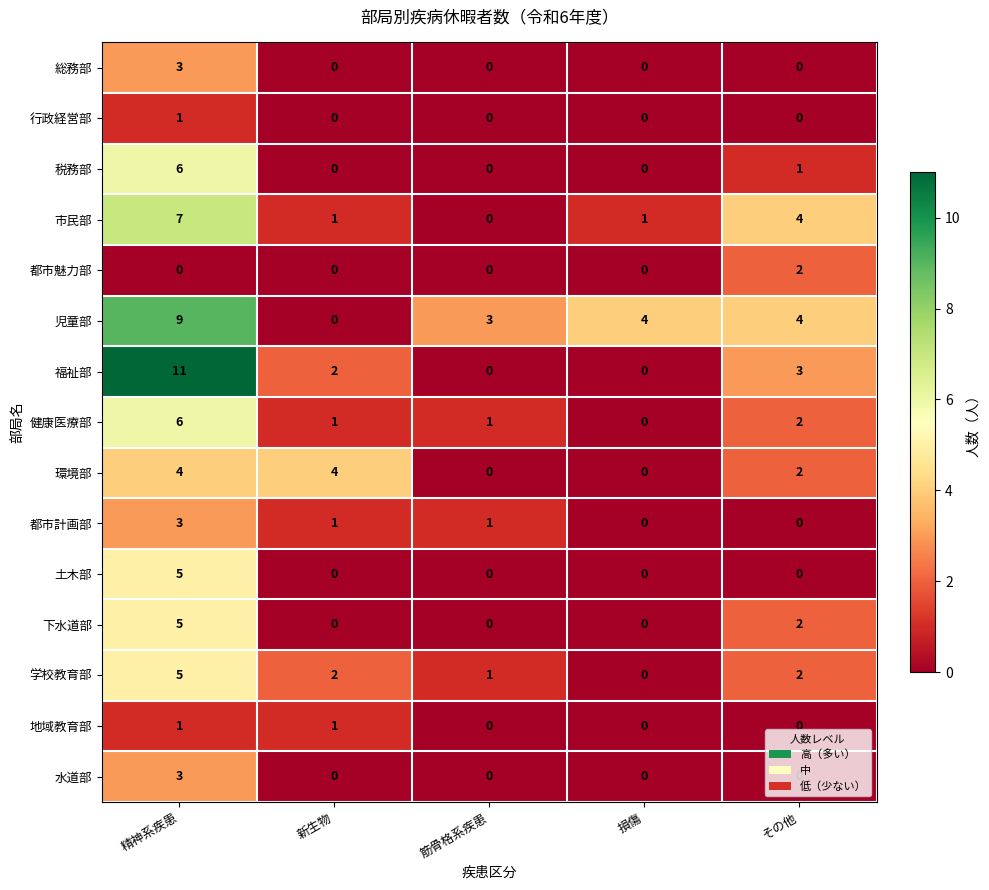

The value of 地域教育部 at 新生物 is 0. True or false?

False